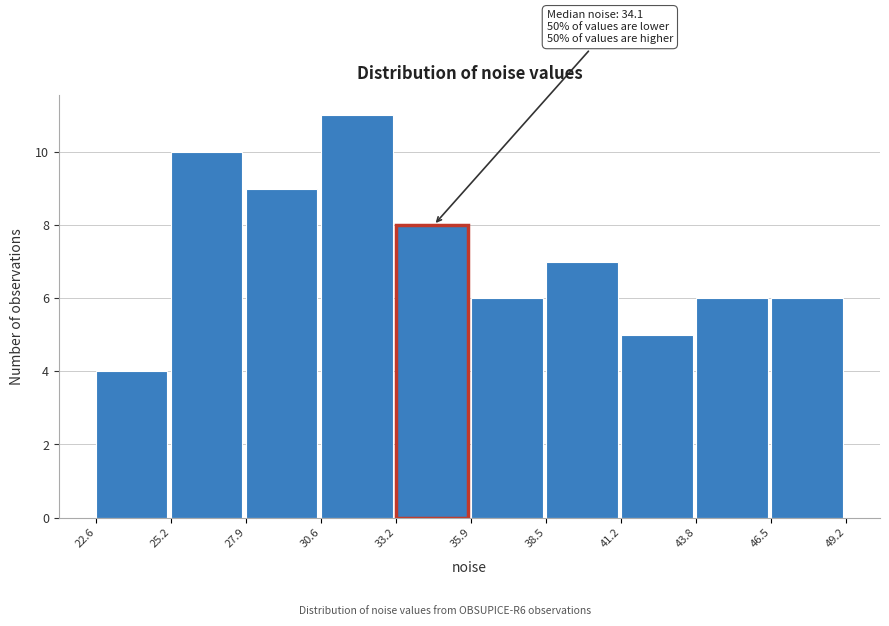

Which range on the x-axis has the tallest bar?

30.6 to 33.2